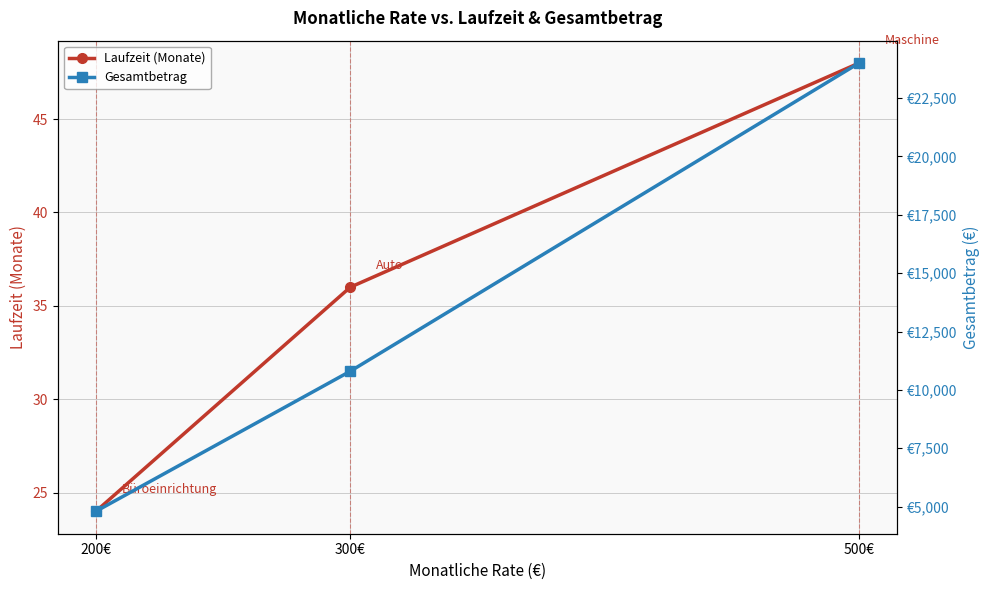

Read the Gesamtbetrag value at 300€, to the nearest 50.

10800